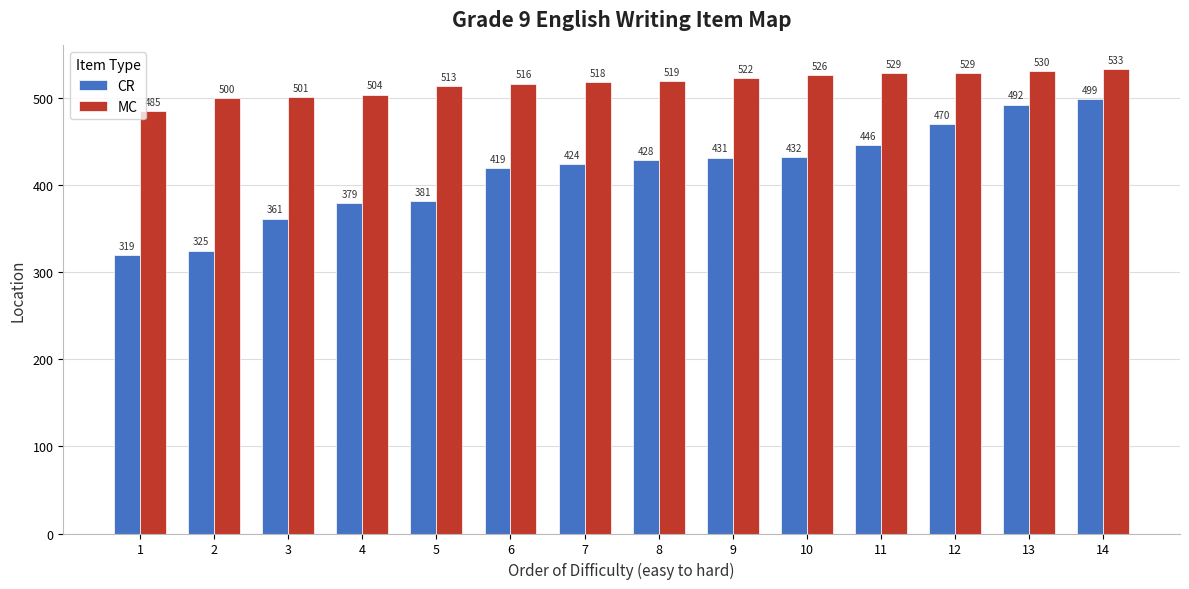

What is the difference between the MC values at 12 and 2?

29.0